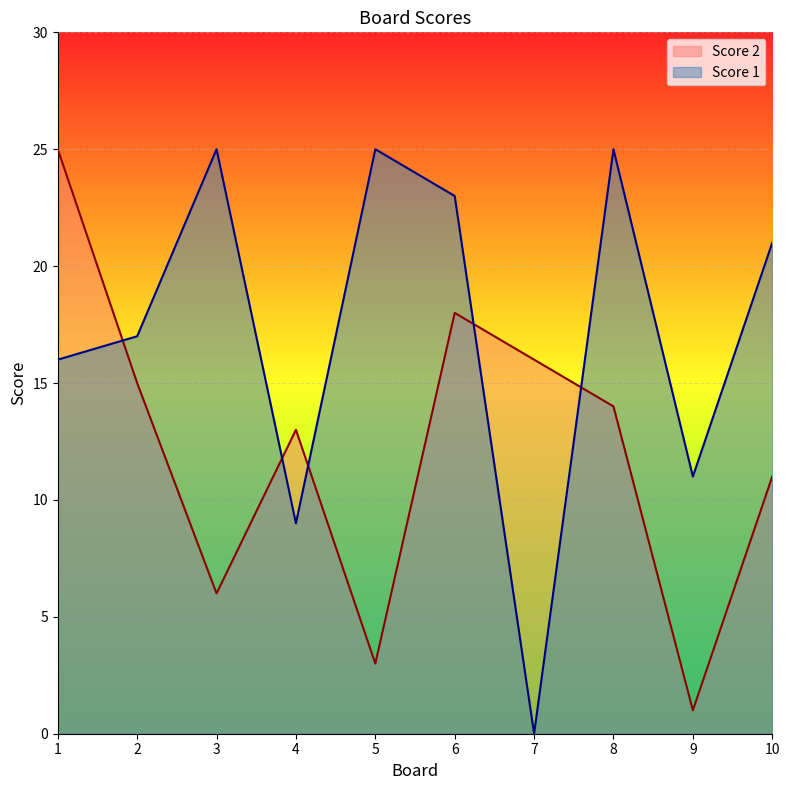

How many lines are shown in the chart?

2